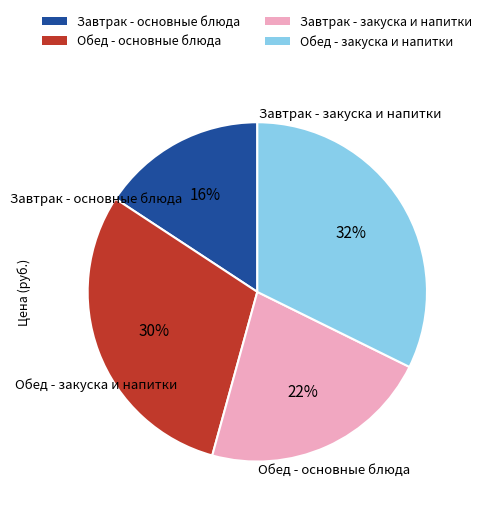

How many slices are in this pie chart?

4